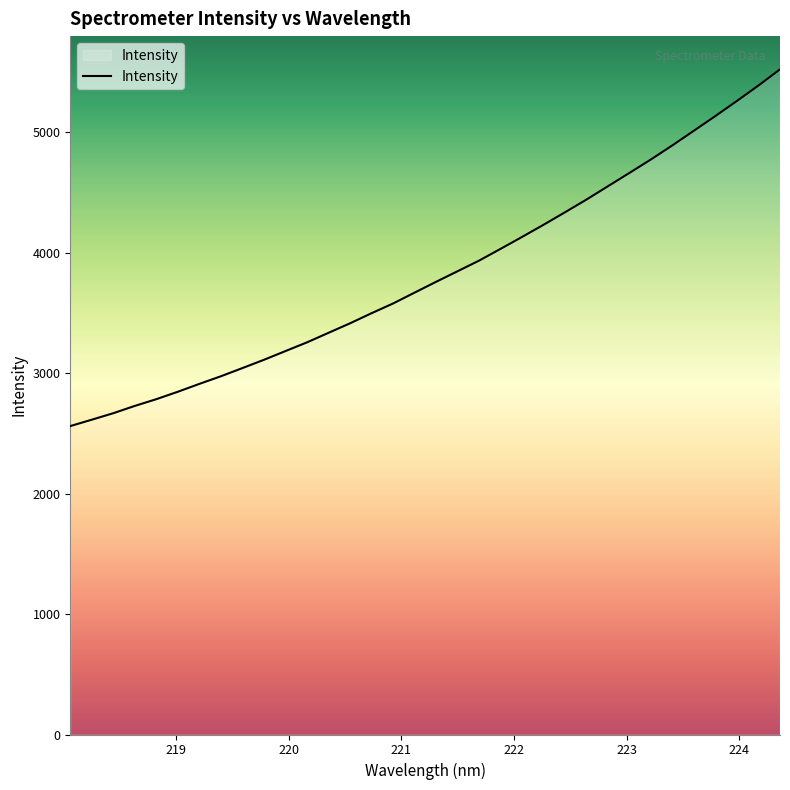

What is the difference between the maximum and minimum values?

2962.3